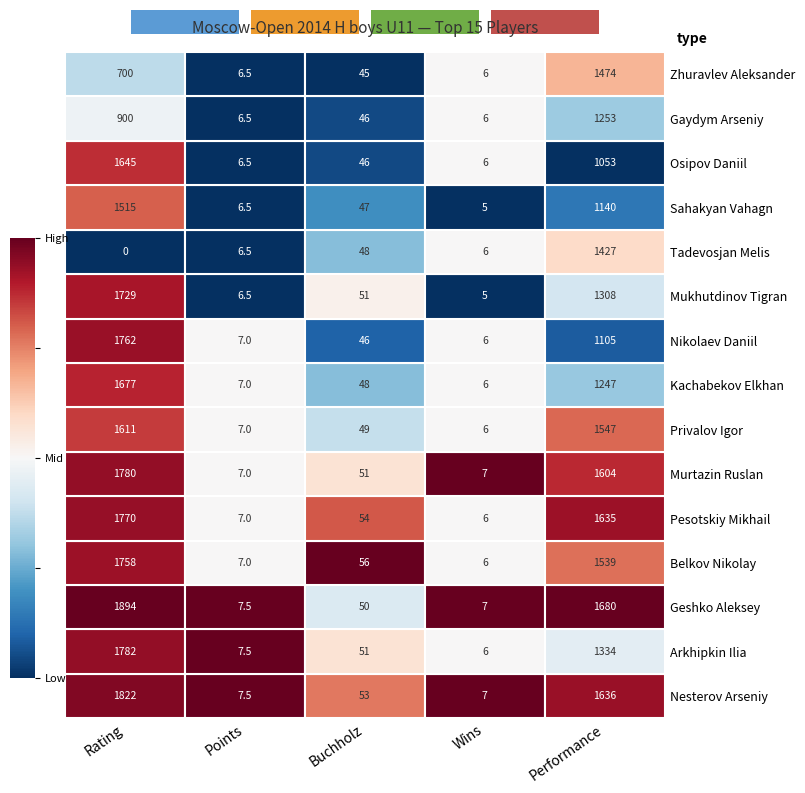

At which label is Kachabekov Elkhan closest to 841?

Performance